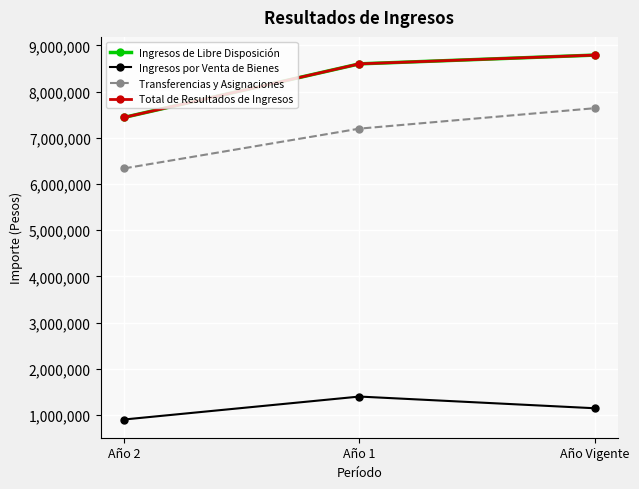

Which has a higher value, Año 1 or Año Vigente?

Año Vigente